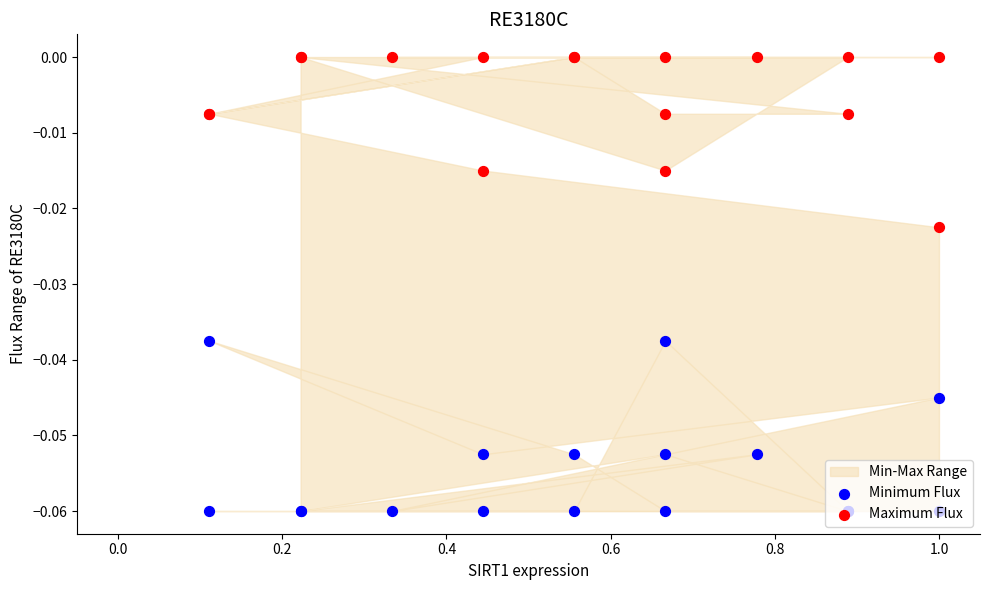

Which series reaches the minimum Y coordinate?

Minimum Flux